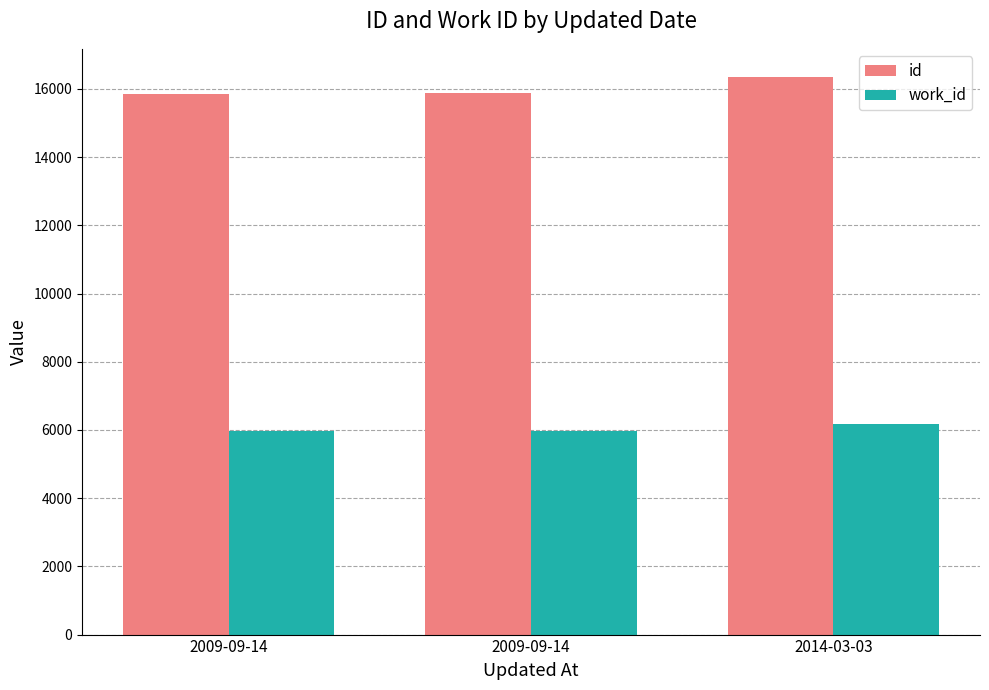

What are all the series names shown in the legend?

id, work_id